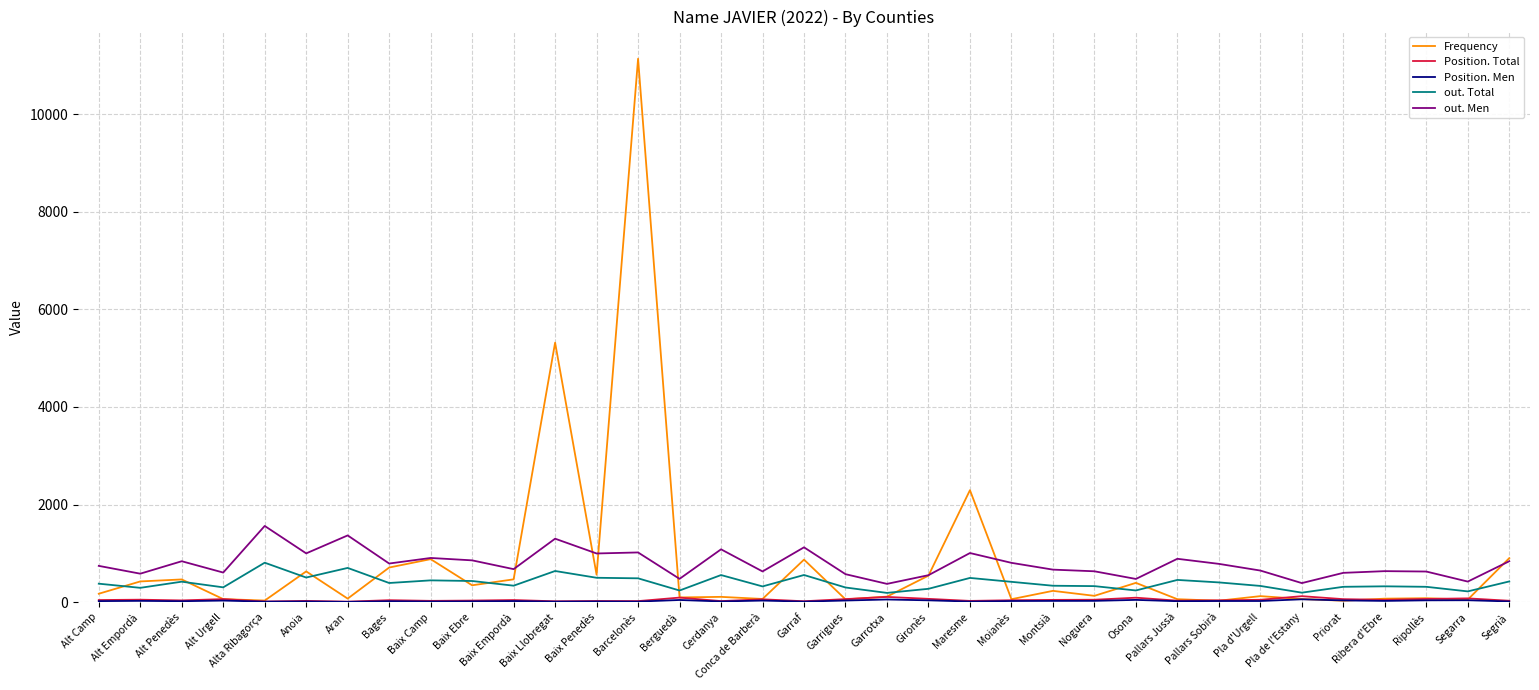

How many lines are shown in the chart?

5